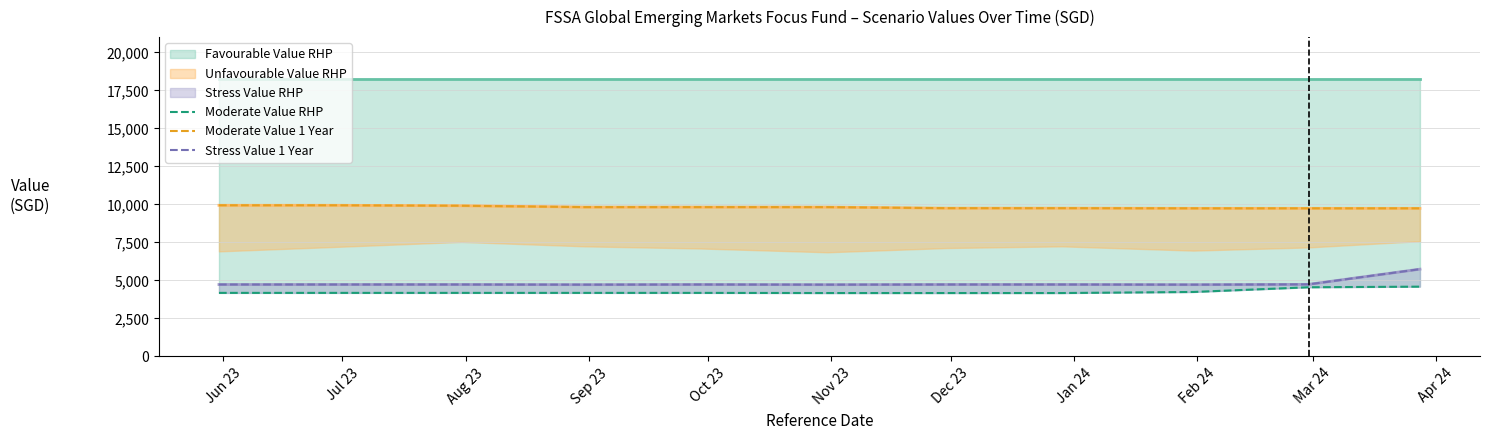

What is the label of the 1st point from the right?

Apr 24